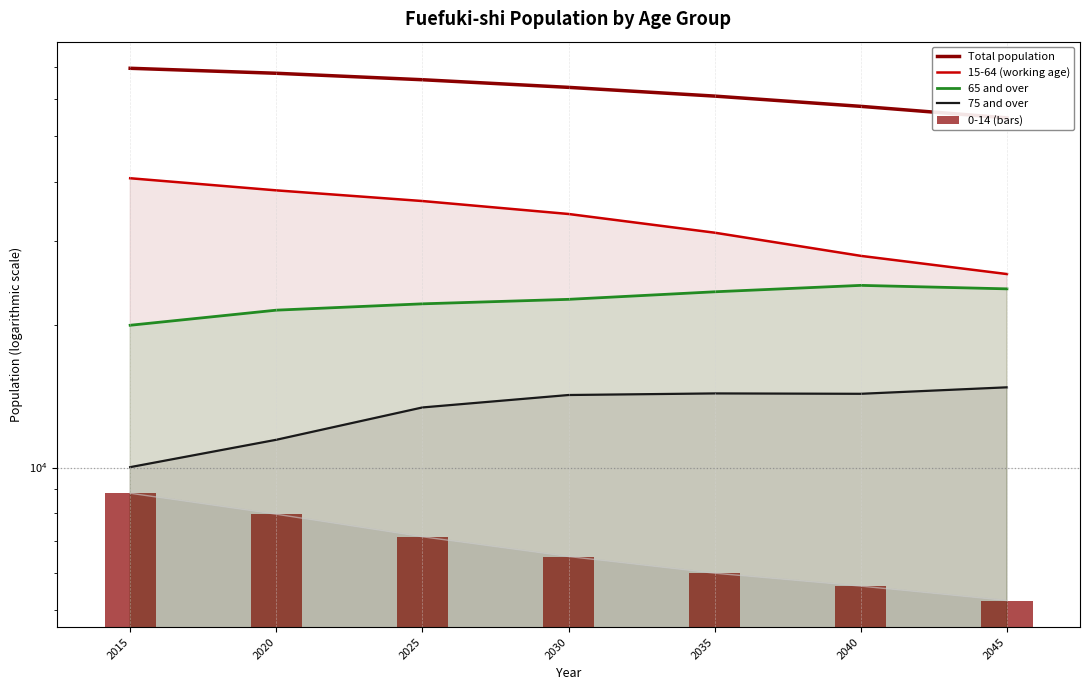

Reading left to right, what are all the values shown in this chart?

Total population: 2015=69559	2020=67893	2025=65794	2030=63402	2035=60766	2040=57814	2045=54661
15-64 (working age): 2015=40771	2020=38441	2025=36498	2030=34272	2035=31295	2040=27963	2045=25598
65 and over: 2015=19961	2020=21480	2025=22151	2030=22639	2035=23485	2040=24229	2045=23822
75 and over: 2015=10019	2020=11444	2025=13390	2030=14224	2035=14334	2040=14308	2045=14766
0-14 (bars): 2015=8827	2020=7972	2025=7145	2030=6491	2035=5986	2040=5622	2045=5241